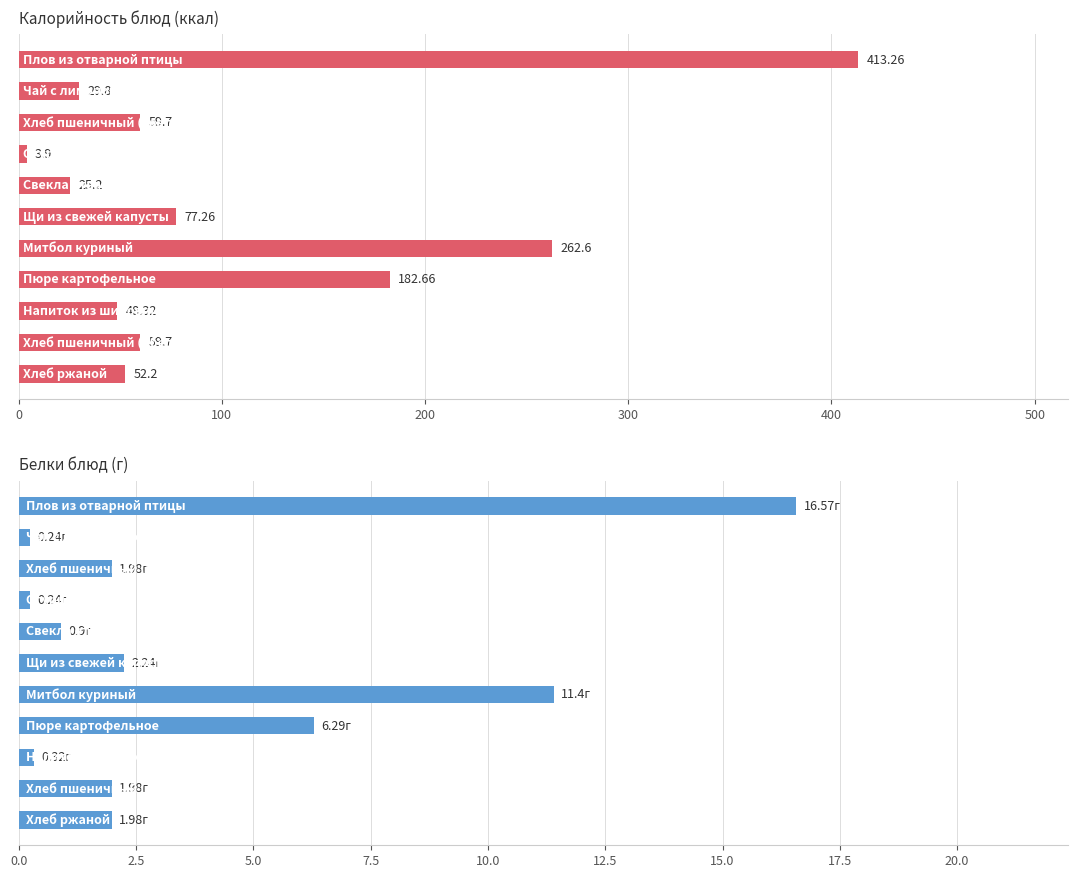

Between 600 and 9, which series saw the biggest shift?

Калорийность